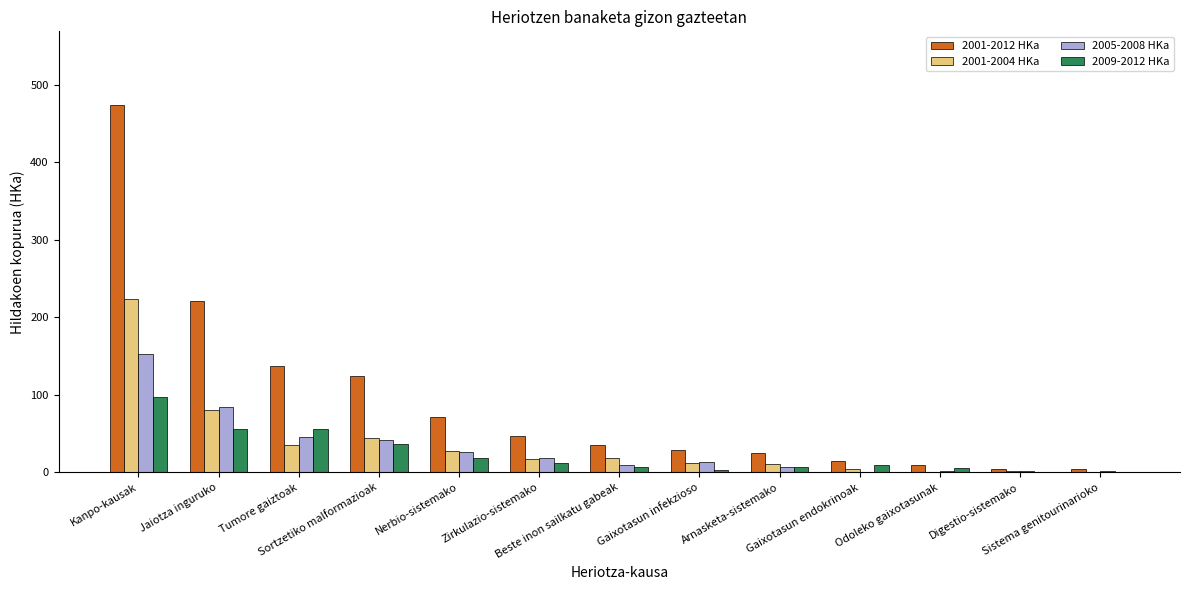

Are the bars horizontal?

No